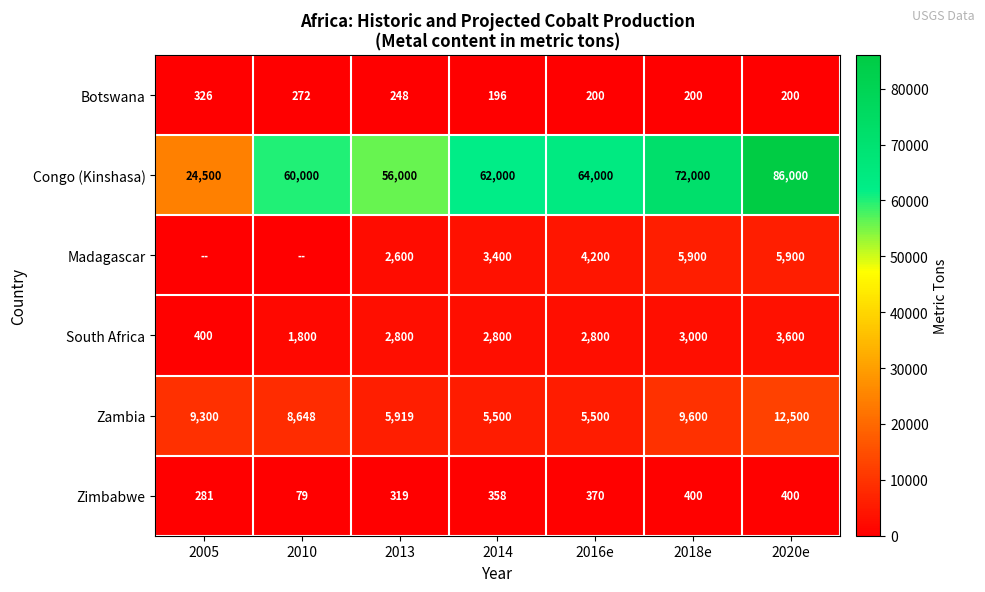

The value of Botswana at 2018e is 355. True or false?

False